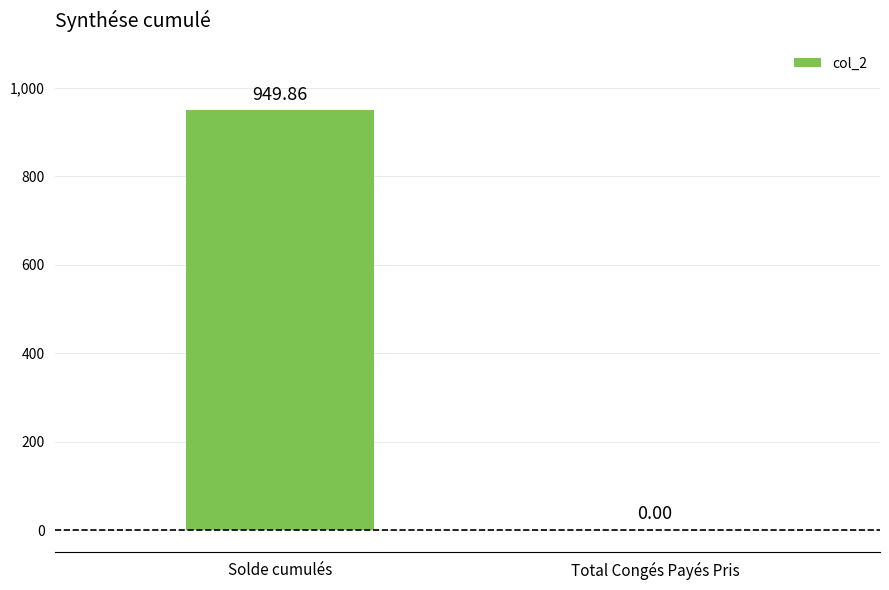

Between Total Congés Payés Pris and Solde cumulés, which is larger?

Solde cumulés